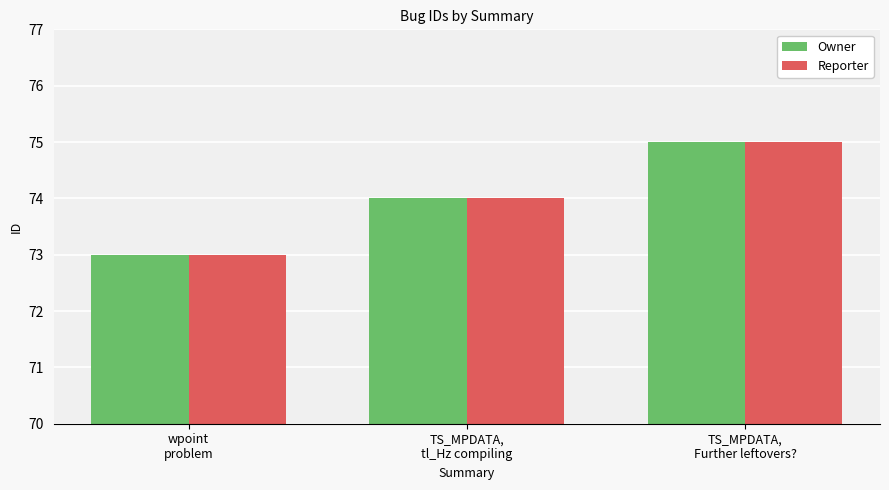

What is the difference between the Owner values at TS_MPDATA,
Further leftovers? and wpoint
problem?

2